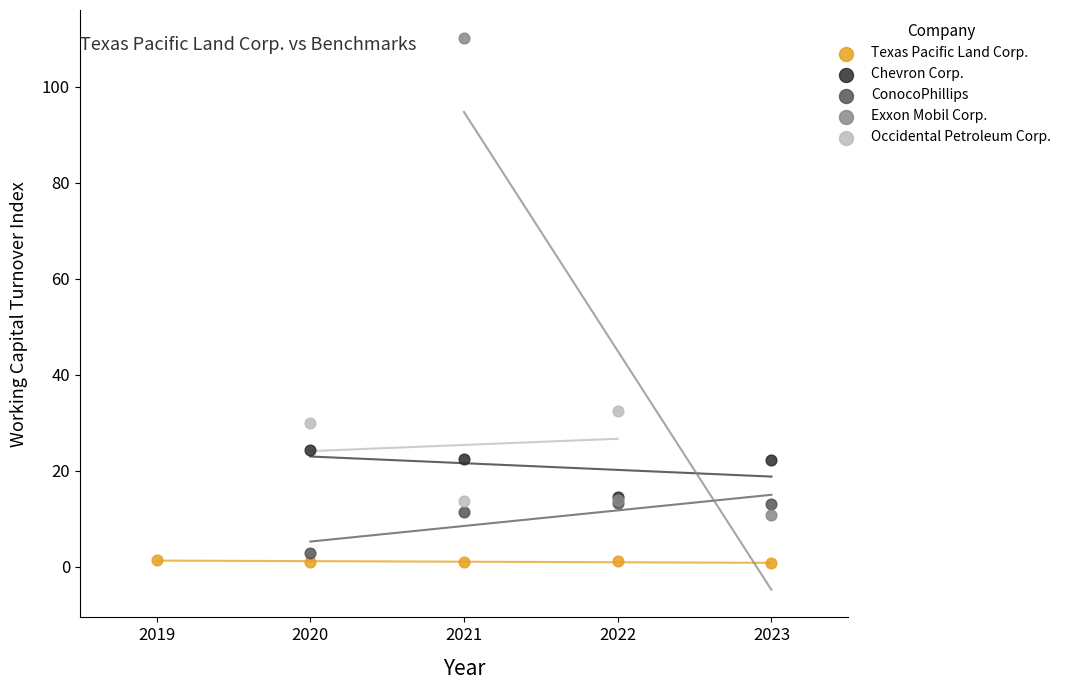

What are all the series names shown in the legend?

Texas Pacific Land Corp., Chevron Corp., ConocoPhillips, Exxon Mobil Corp., Occidental Petroleum Corp.